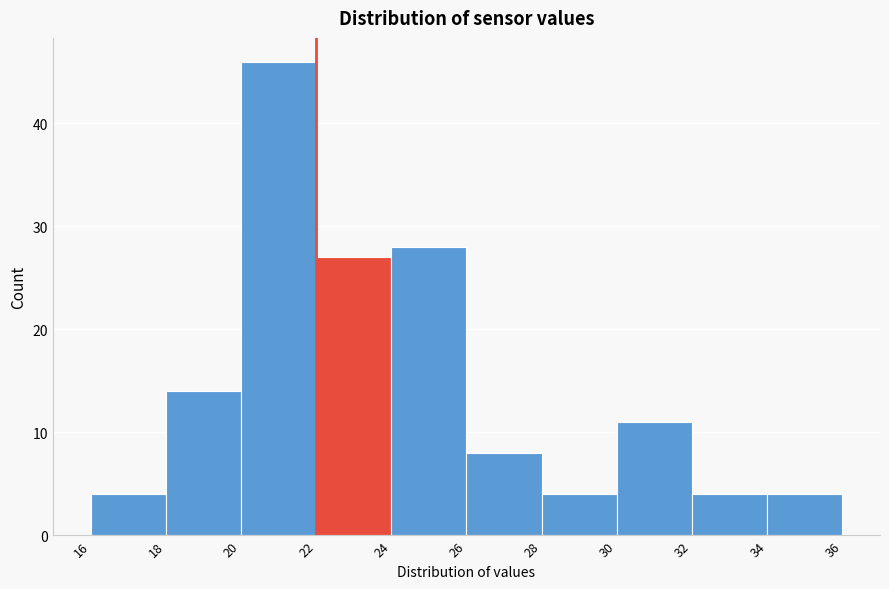

Reading left to right, transcribe this chart: for each bar, give the range it covers on the x-axis and its height. The values are not printed on the chart, so give them approximately, as read against the axis.

16 to 18: 4
18 to 20: 14
20 to 22: 46
22 to 24: 27
24 to 26: 28
26 to 28: 8
28 to 30: 4
30 to 32: 11
32 to 34: 4
34 to 36: 4